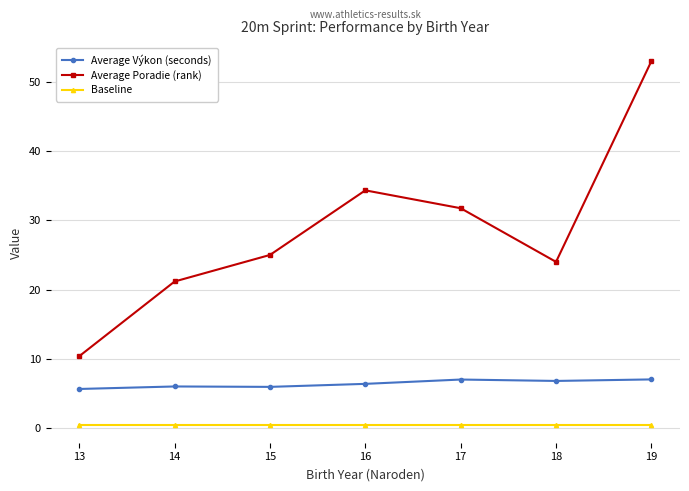

True or false: Average Poradie (rank) and Average Výkon (seconds) cross at least once.

False